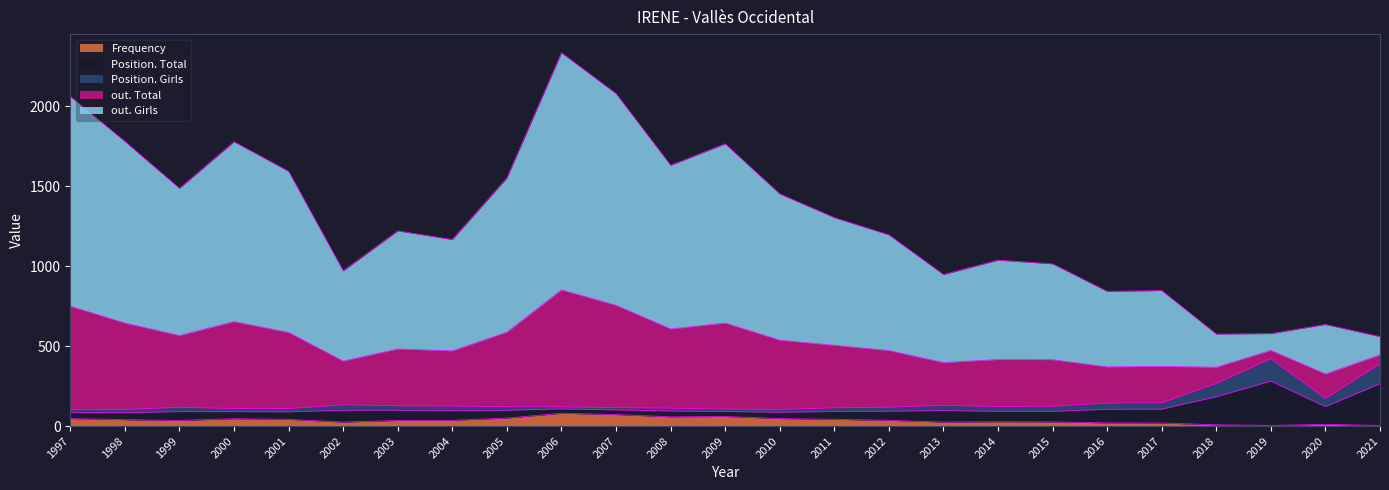

At which category is the sum across all series the highest?

2006